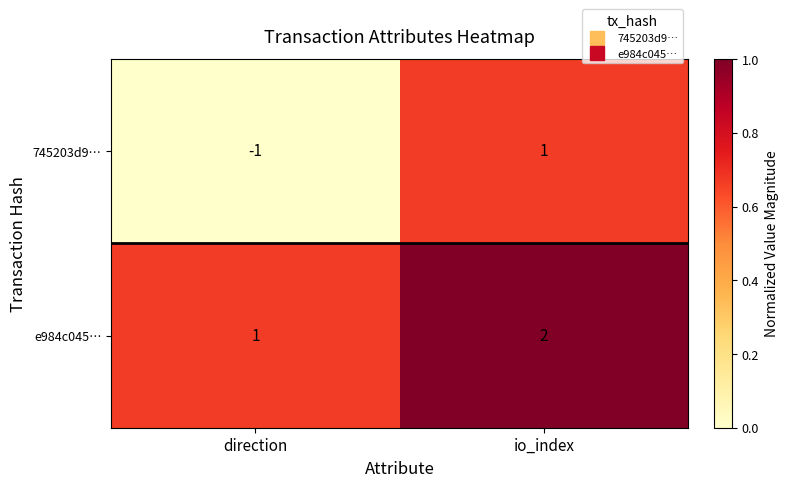

What is the sum of all e984c045… values?

3